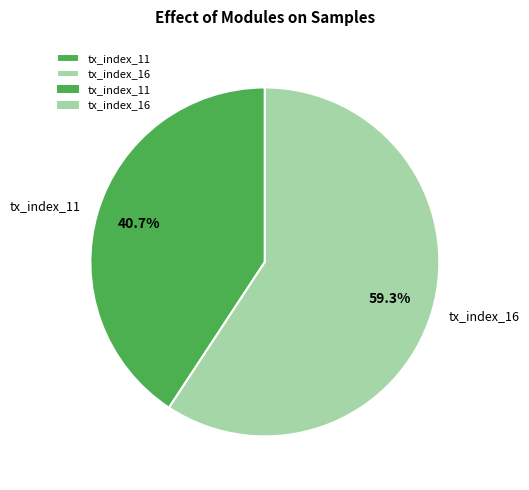

Is the sum of tx_index_16 and tx_index_11 greater than half?

Yes